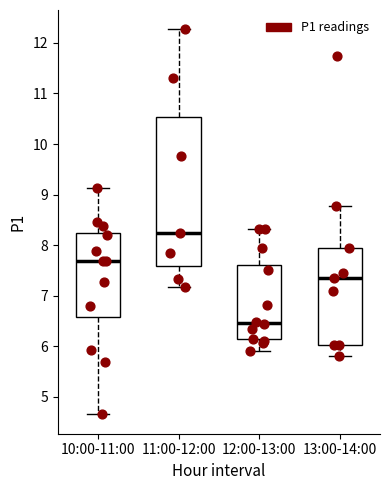

Reading left to right, read every box against the y-axis: the position of its median line, the range the box covers, and the ends of its whiskers. The values are not printed on the chart, so give them approximately, as read against the axis.

10:00-11:00: median 7.7, box 6.6 to 8.2, whiskers 4.7 to 9.1
11:00-12:00: median 8.2, box 7.6 to 10.5, whiskers 7.2 to 12.3
12:00-13:00: median 6.5, box 6.1 to 7.6, whiskers 5.9 to 8.3
13:00-14:00: median 7.4, box 6.0 to 8.0, whiskers 5.8 to 8.8